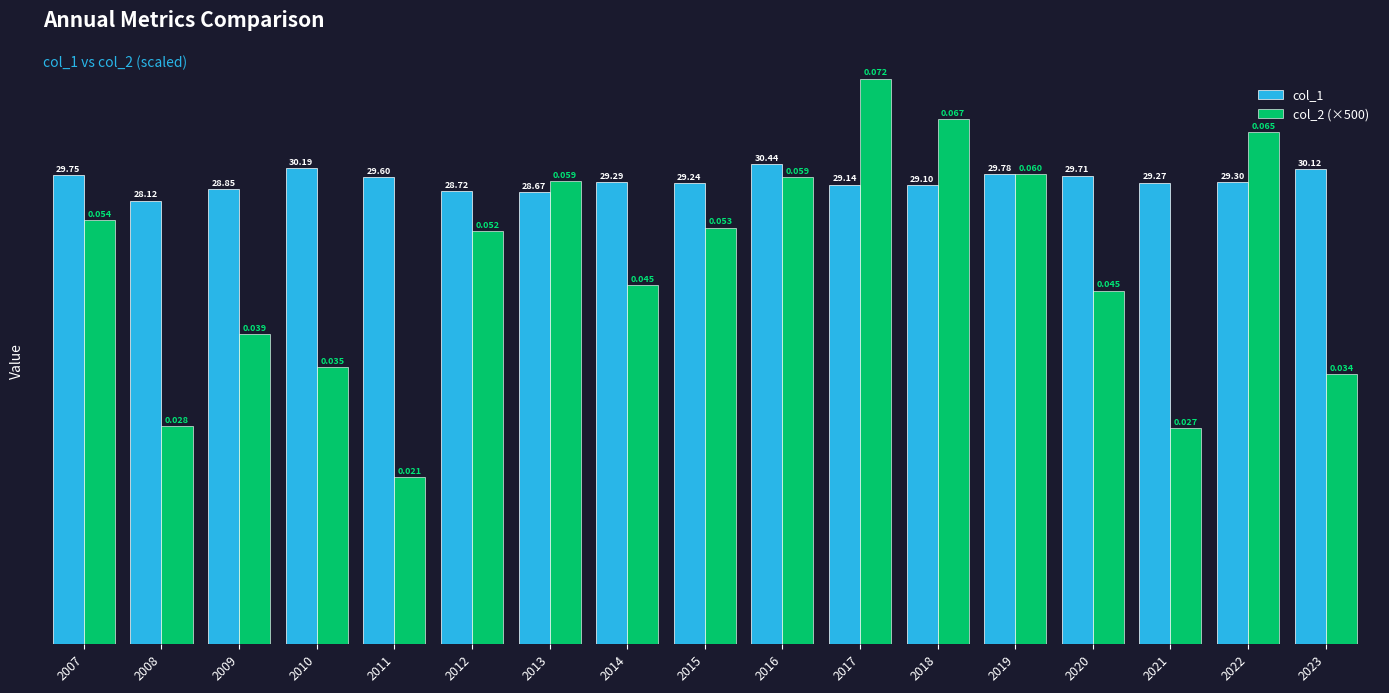

Rank the series by their average value, from highest to lowest.

col_1, col_2 (×500)